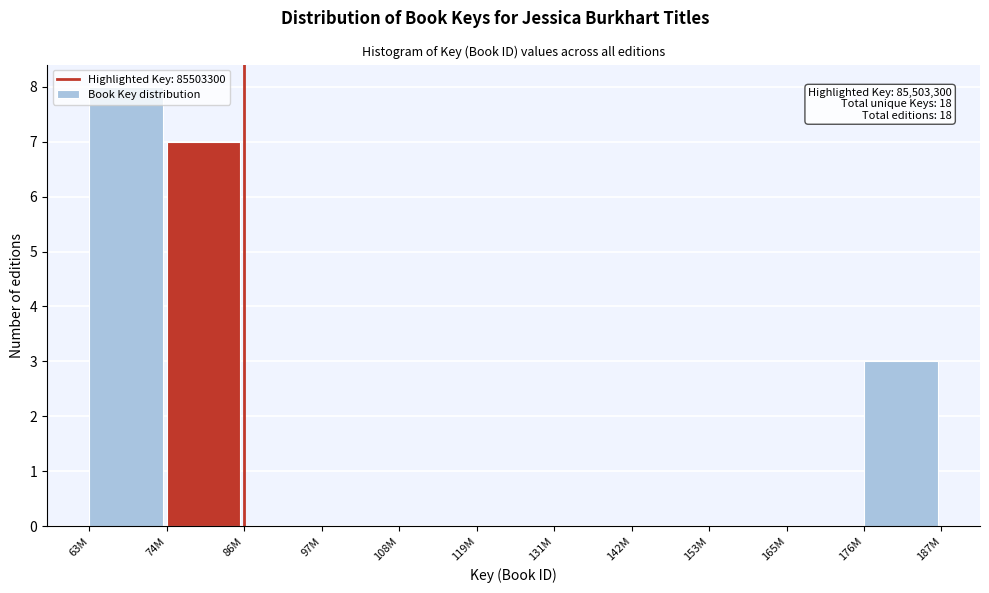

What is the sum of all values?

18